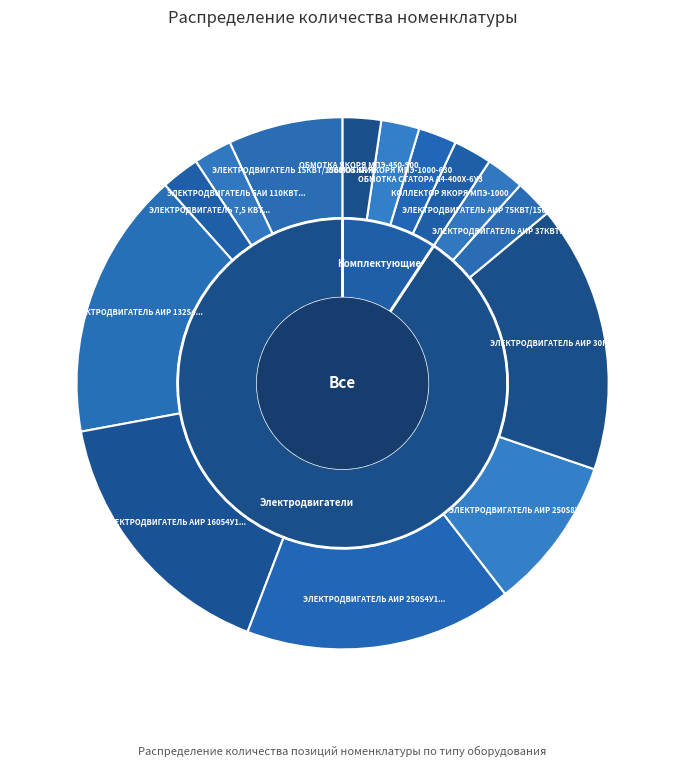

Count the number of slices in the pie.

14